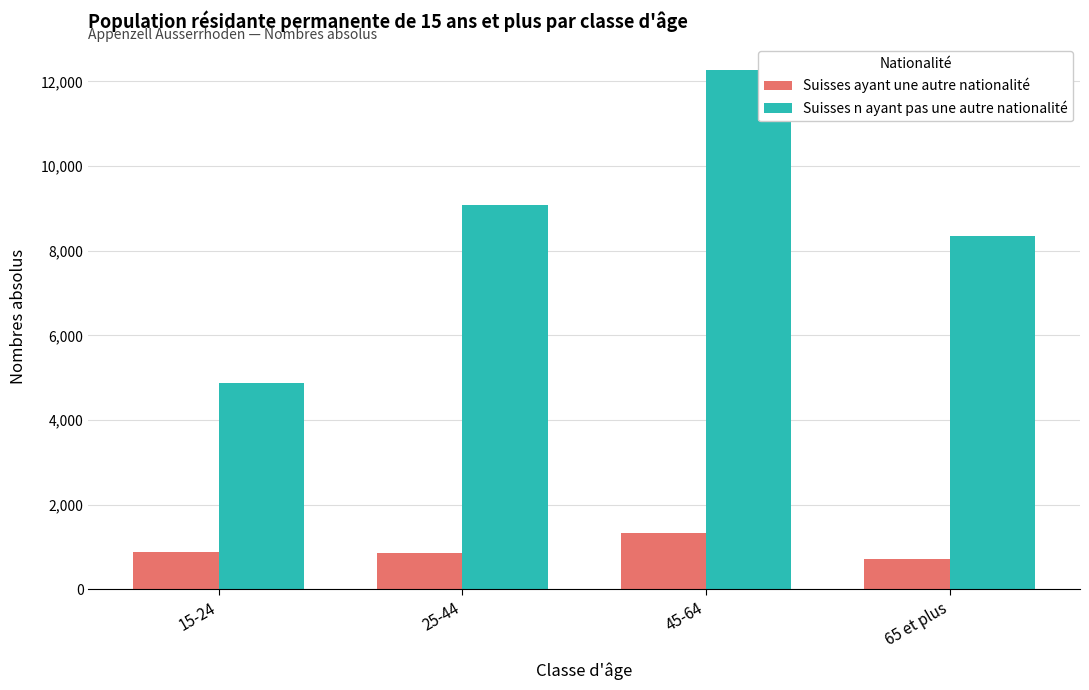

Count the number of data series in this chart.

2